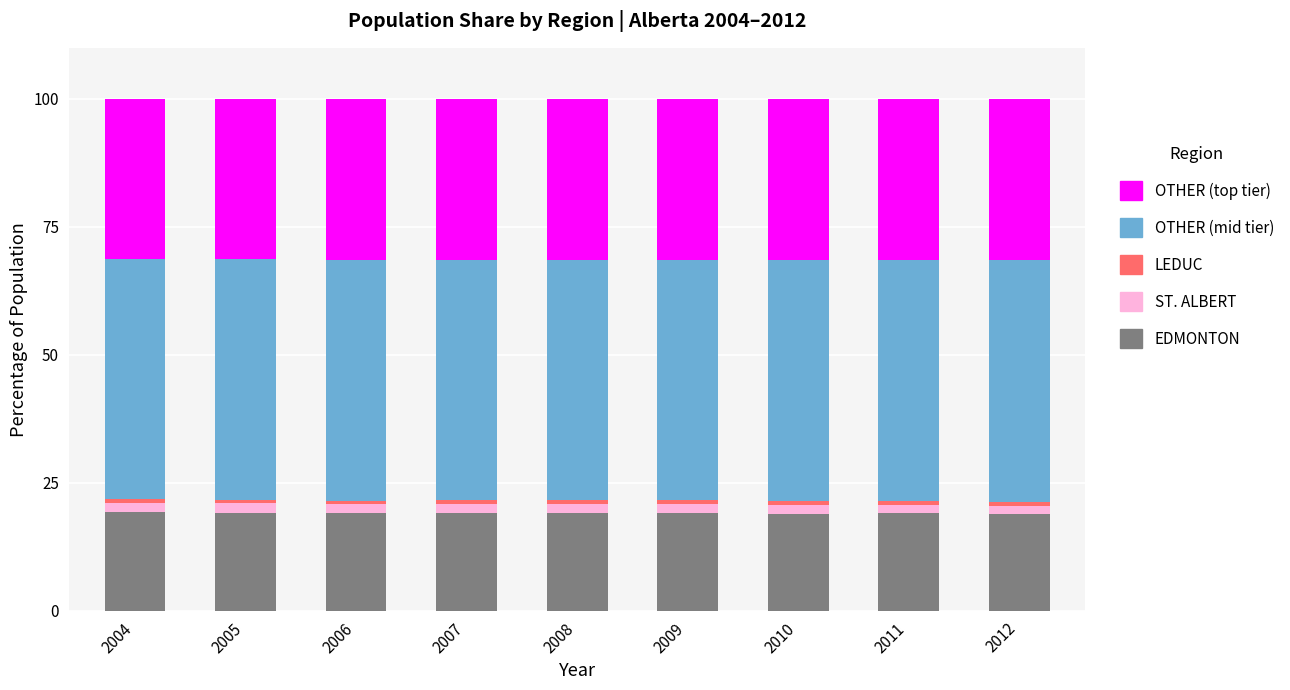

How many distinct data groups are displayed?

5